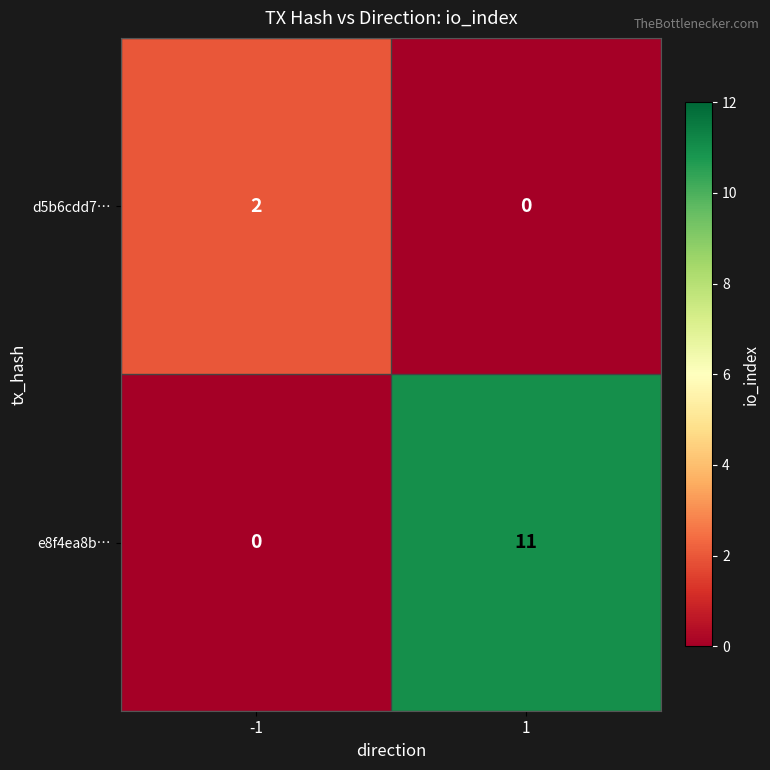

What is the sum of the e8f4ea8b… values at 1 and -1?

11